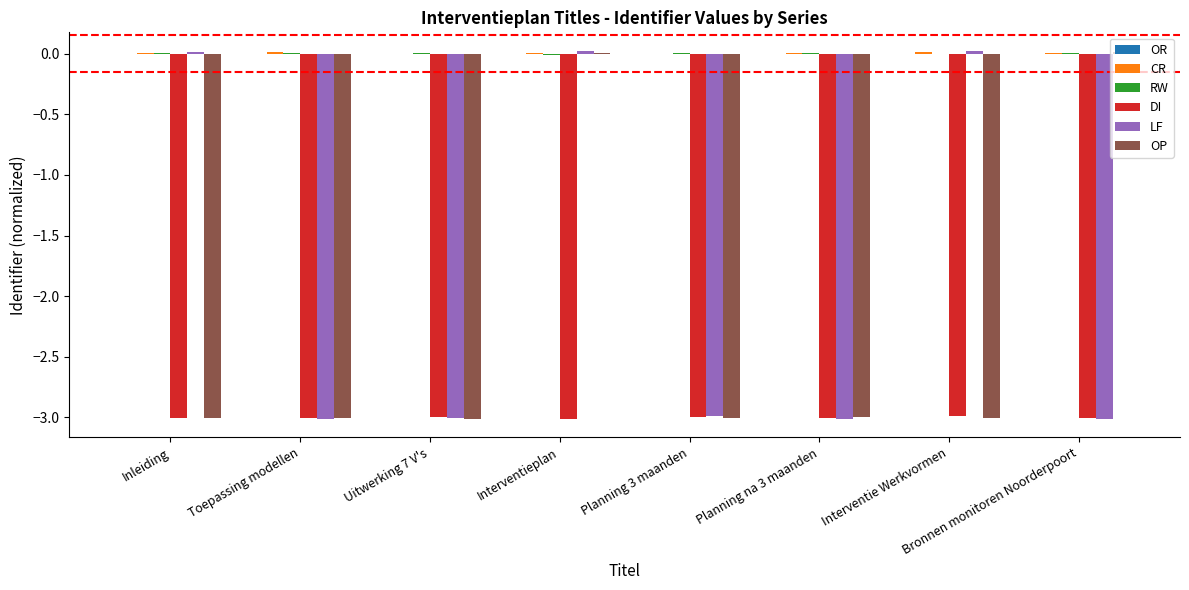

At which category is the sum across all series the highest?

Interventieplan